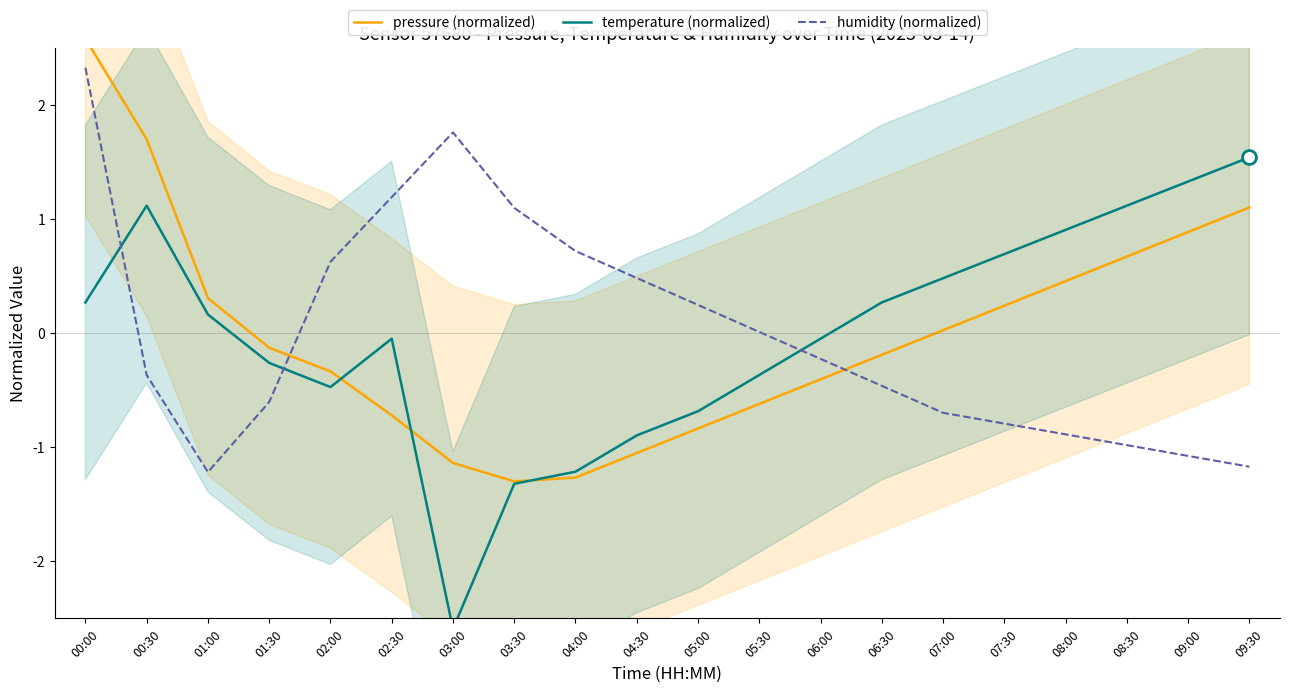

Where is the first local minimum for pressure (normalized)?

03:30